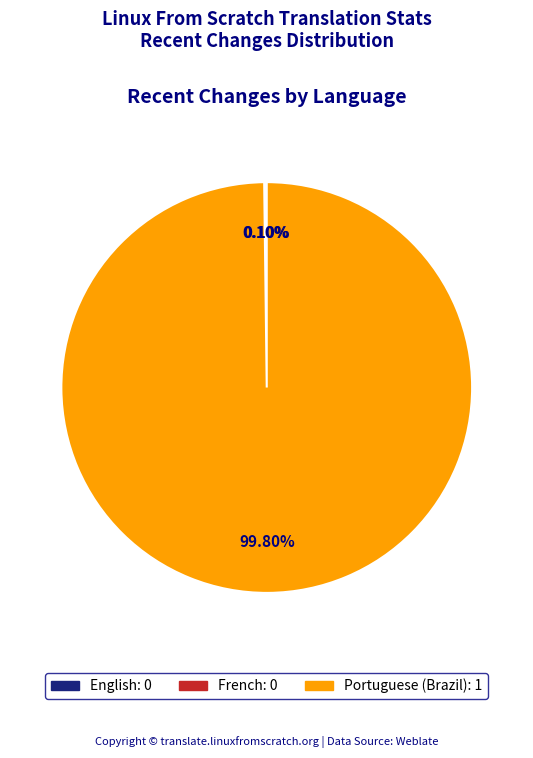

Does Portuguese (Brazil) represent more than half of the total?

Yes